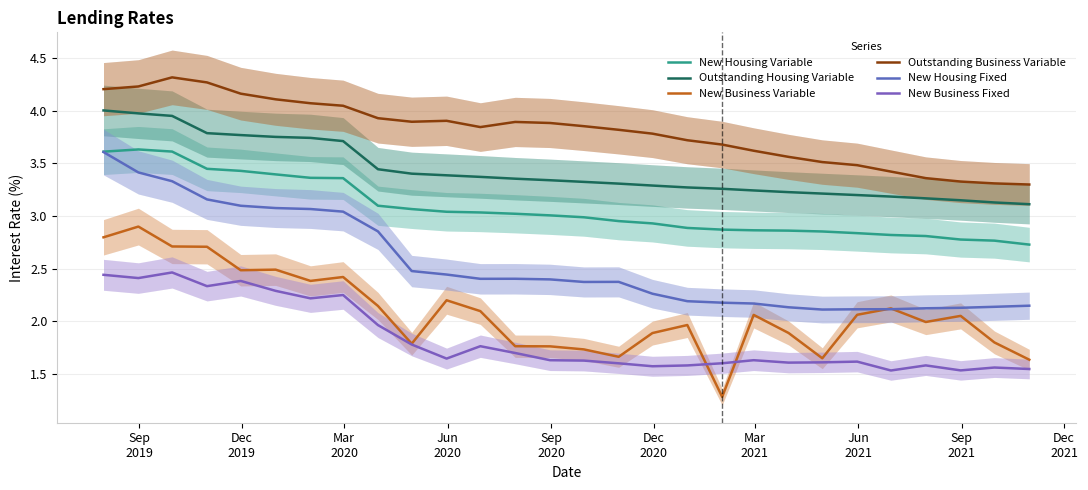

At how many categories does at least one series exceed 3?

28